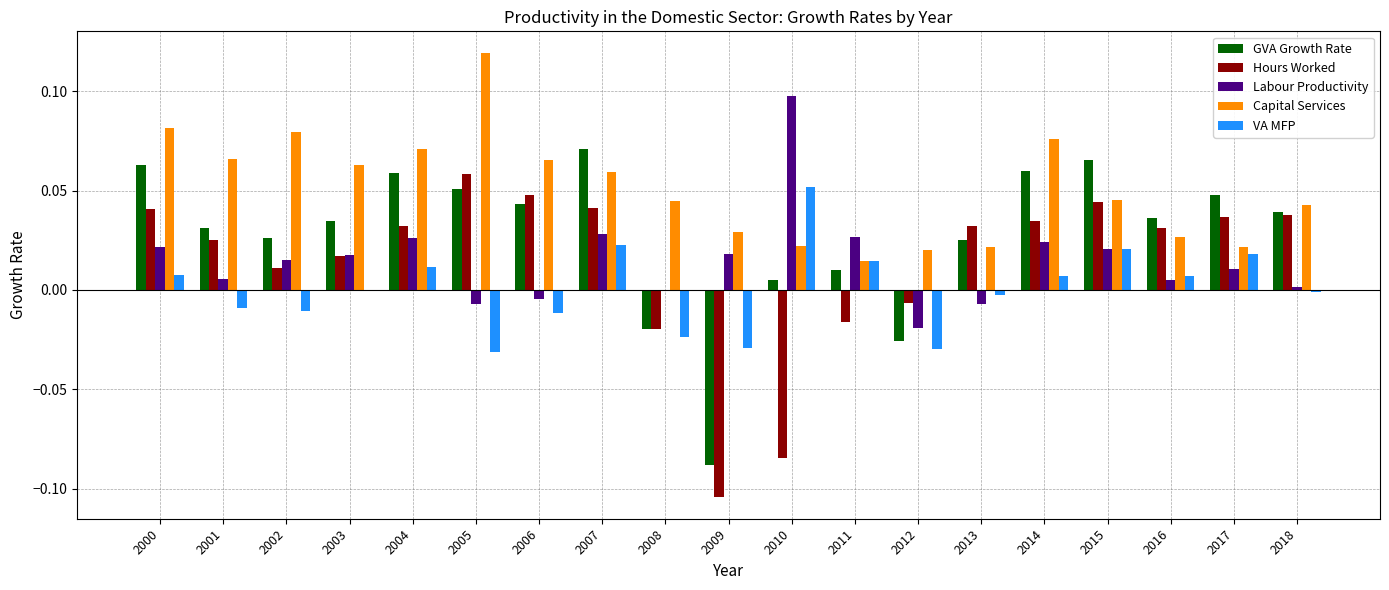

Is the value of VA MFP at 2012 greater than the value of Hours Worked at 2004?

No